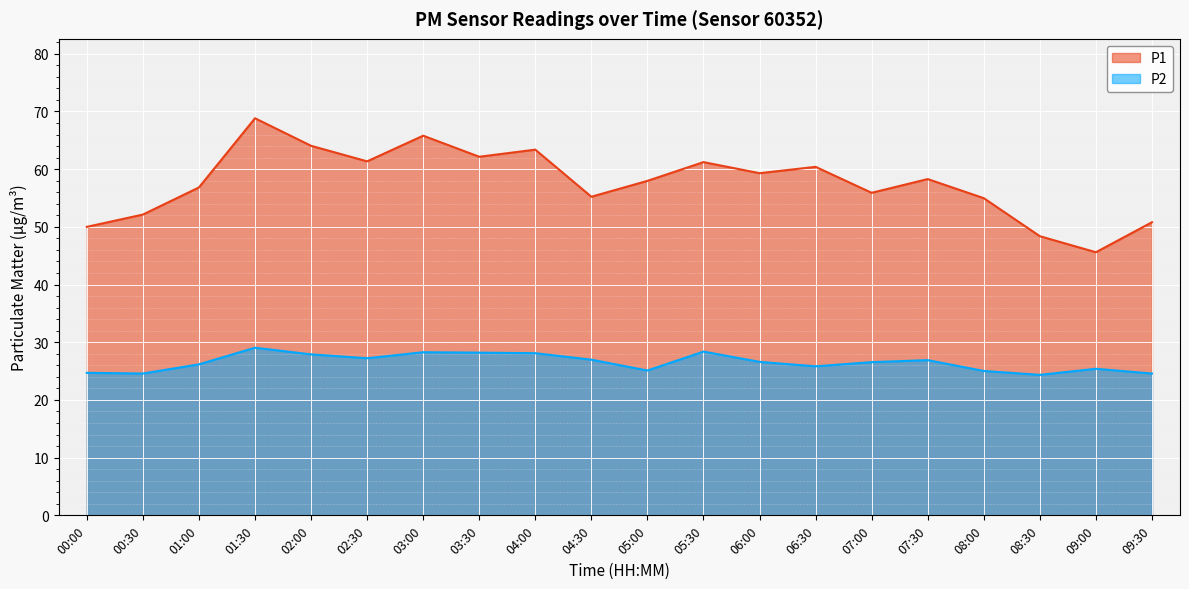

True or false: P1 and P2 cross at least once.

False